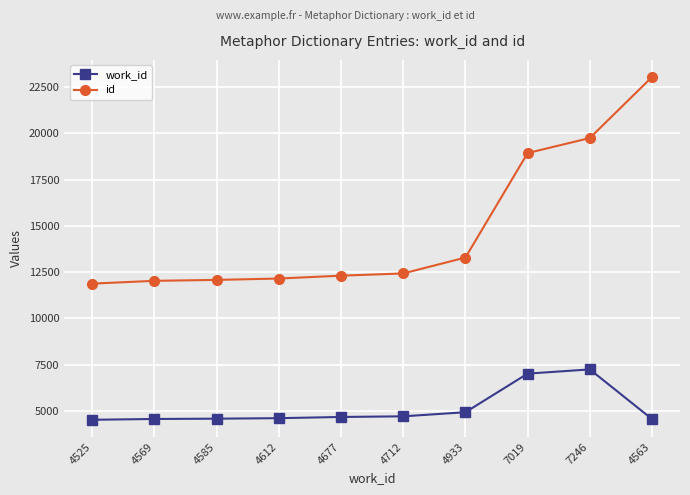

How many data points in work_id are less than 4677?

5